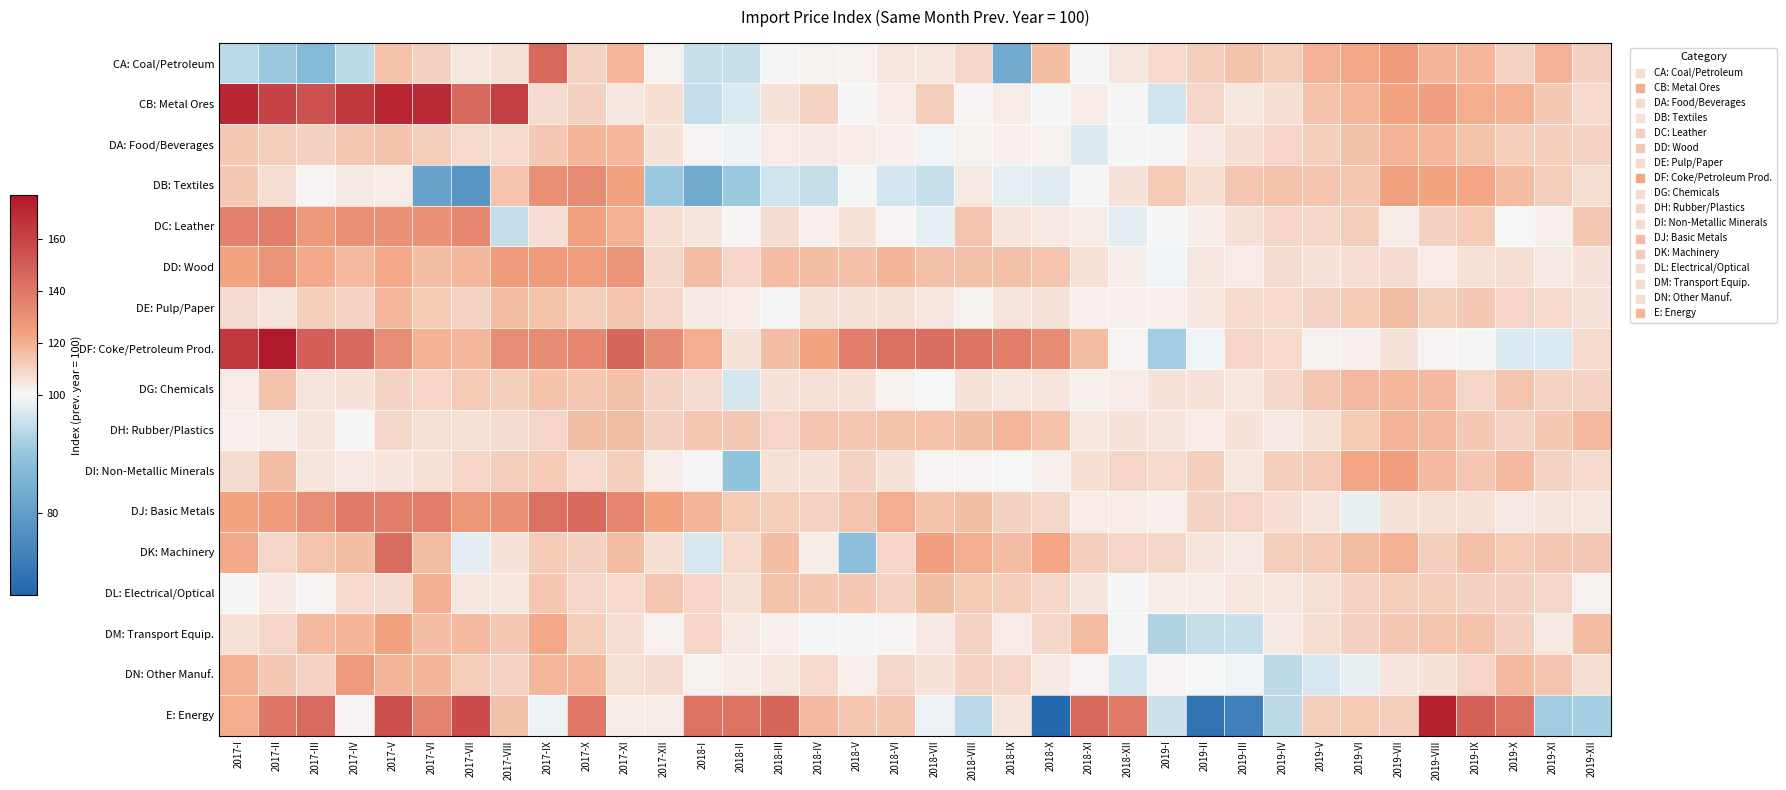

What is the smallest value displayed?

66.8